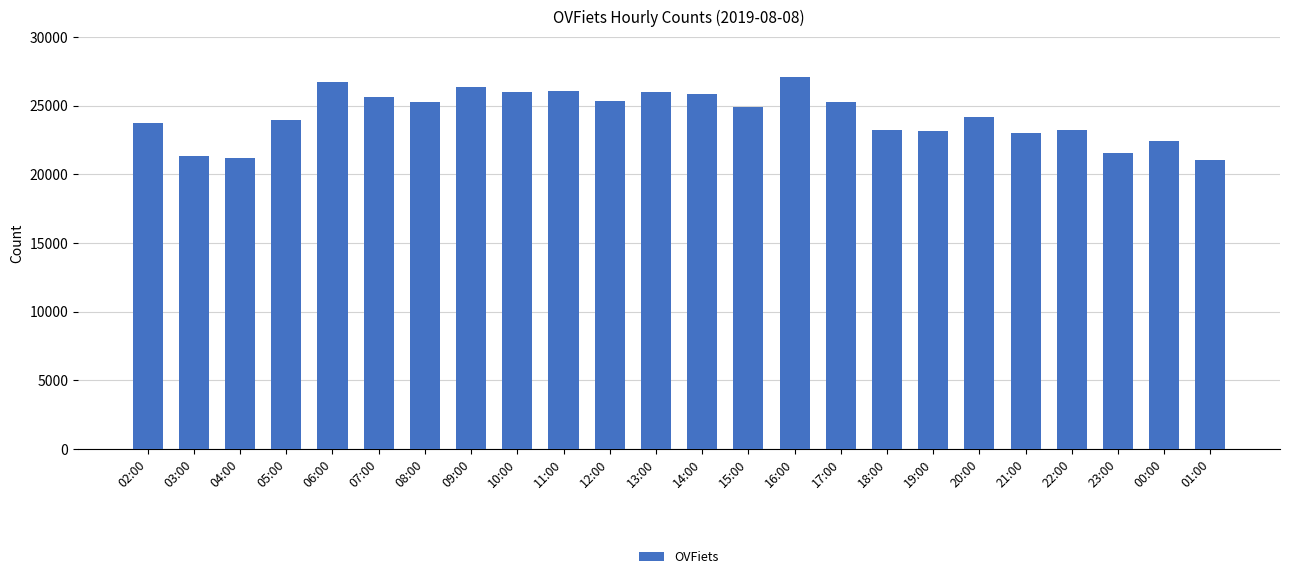

The chart shows a value of 37939 at 02:00. True or false?

False